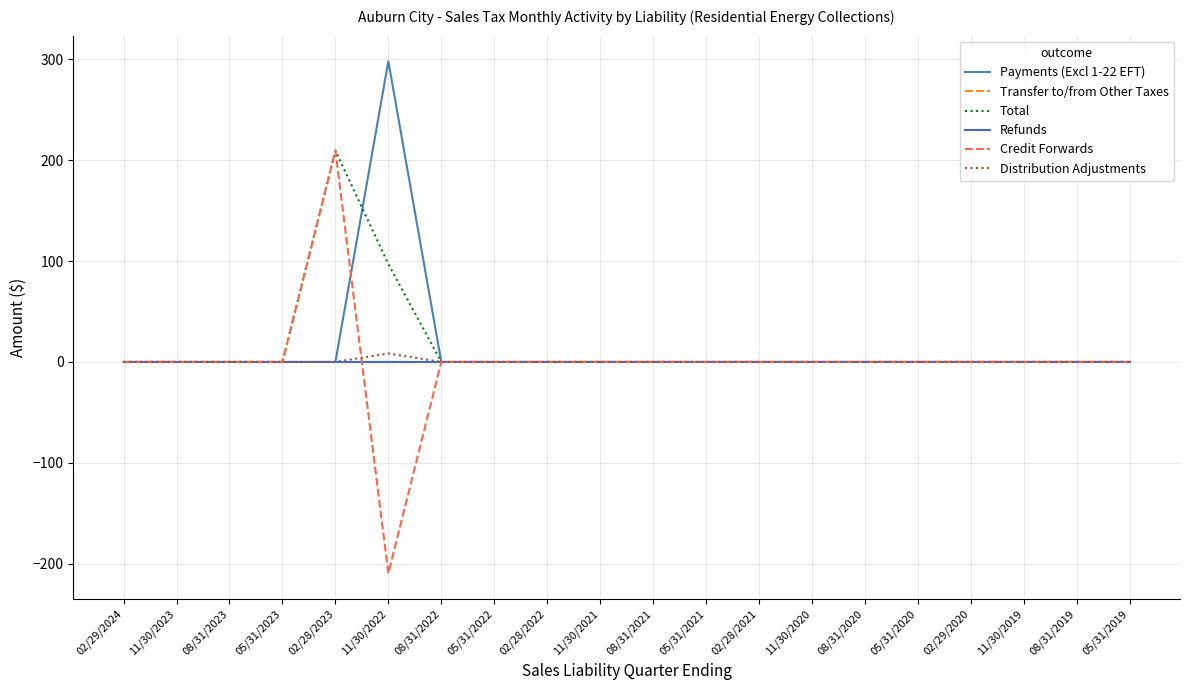

At which label does Transfer to/from Other Taxes reach its peak?

02/29/2024